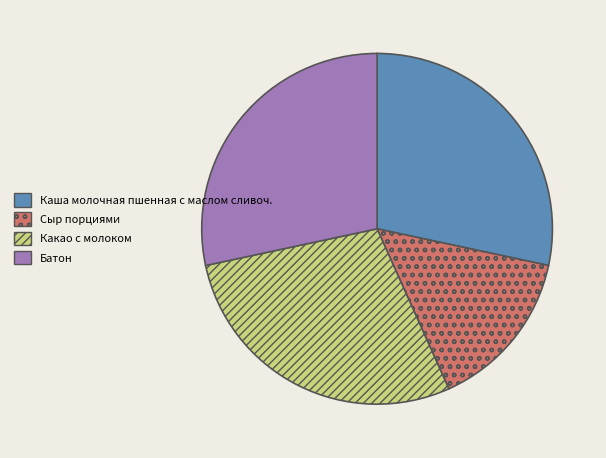

The Каша молочная пшенная с маслом сливоч. slice represents 28% of the pie. True or false?

True